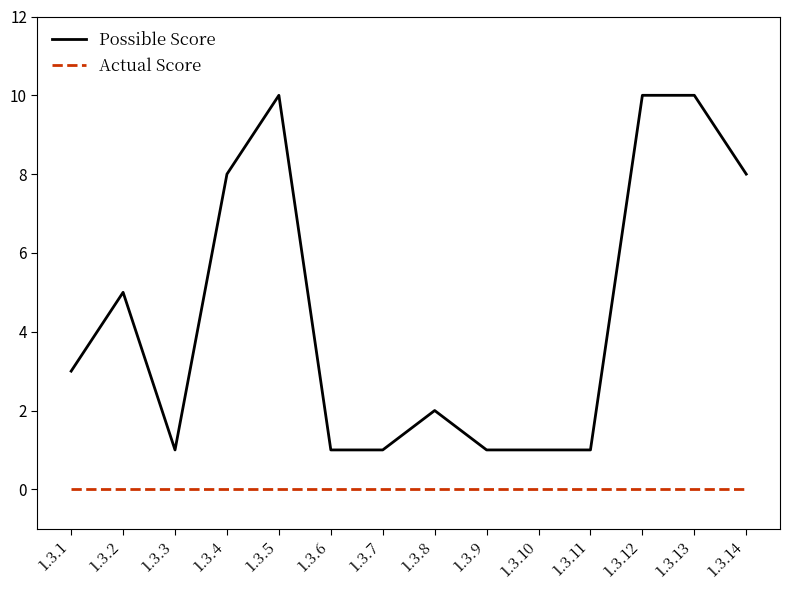

Reading left to right, what are all the values shown in this chart?

Possible Score: 3	5	1	8	10	1	1	2	1	1	1	10	10	8
Actual Score: 0	0	0	0	0	0	0	0	0	0	0	0	0	0